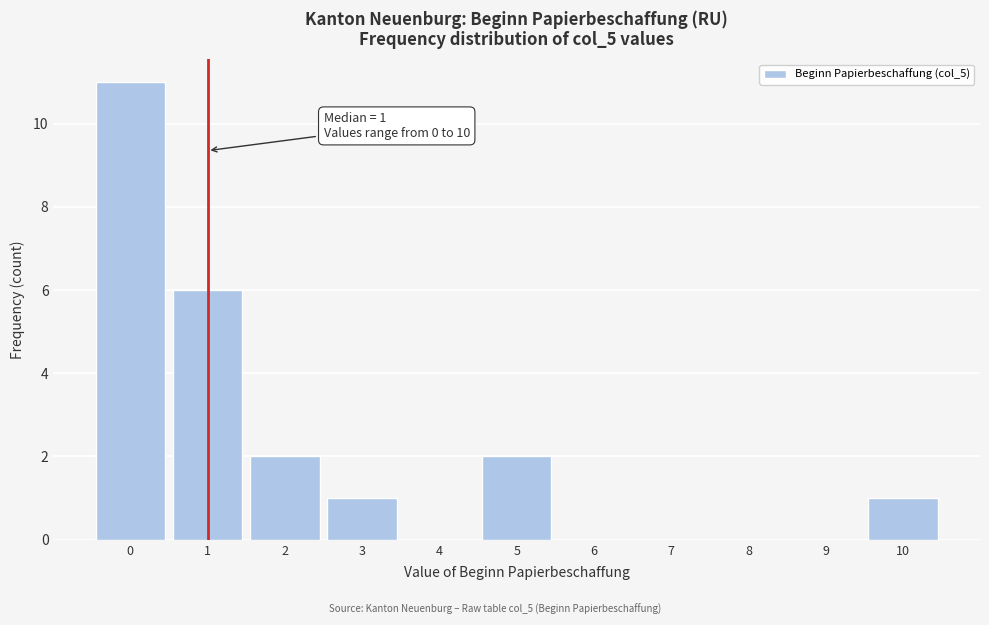

Which range on the x-axis has the tallest bar?

-0.5 to 0.5